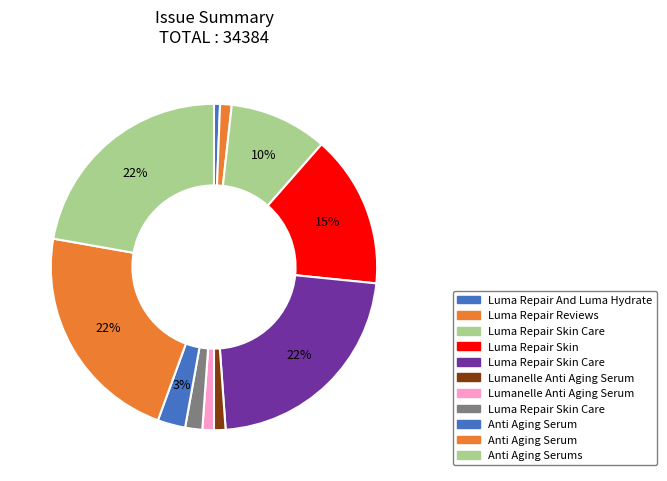

How many slices are in this pie chart?

11